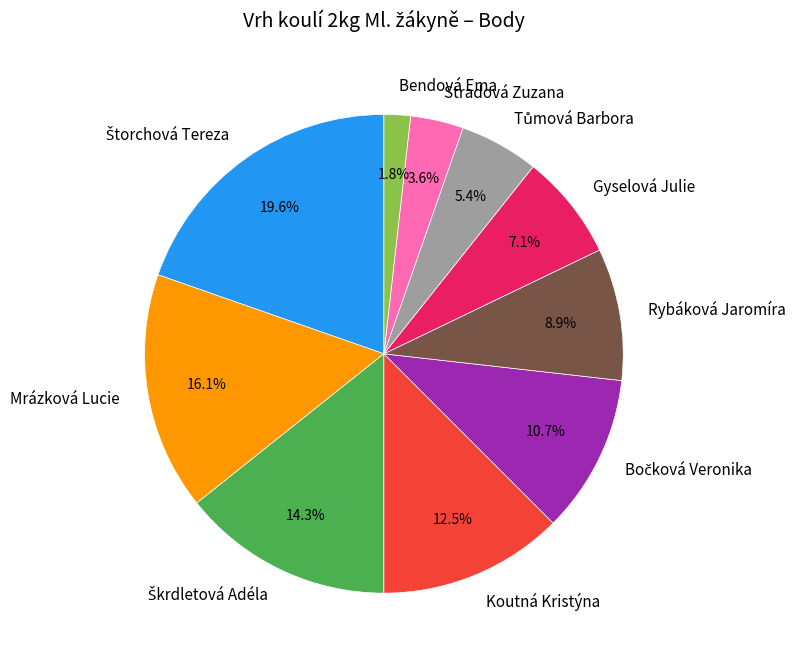

Which has a higher value, Rybáková Jaromíra or Stradová Zuzana?

Rybáková Jaromíra